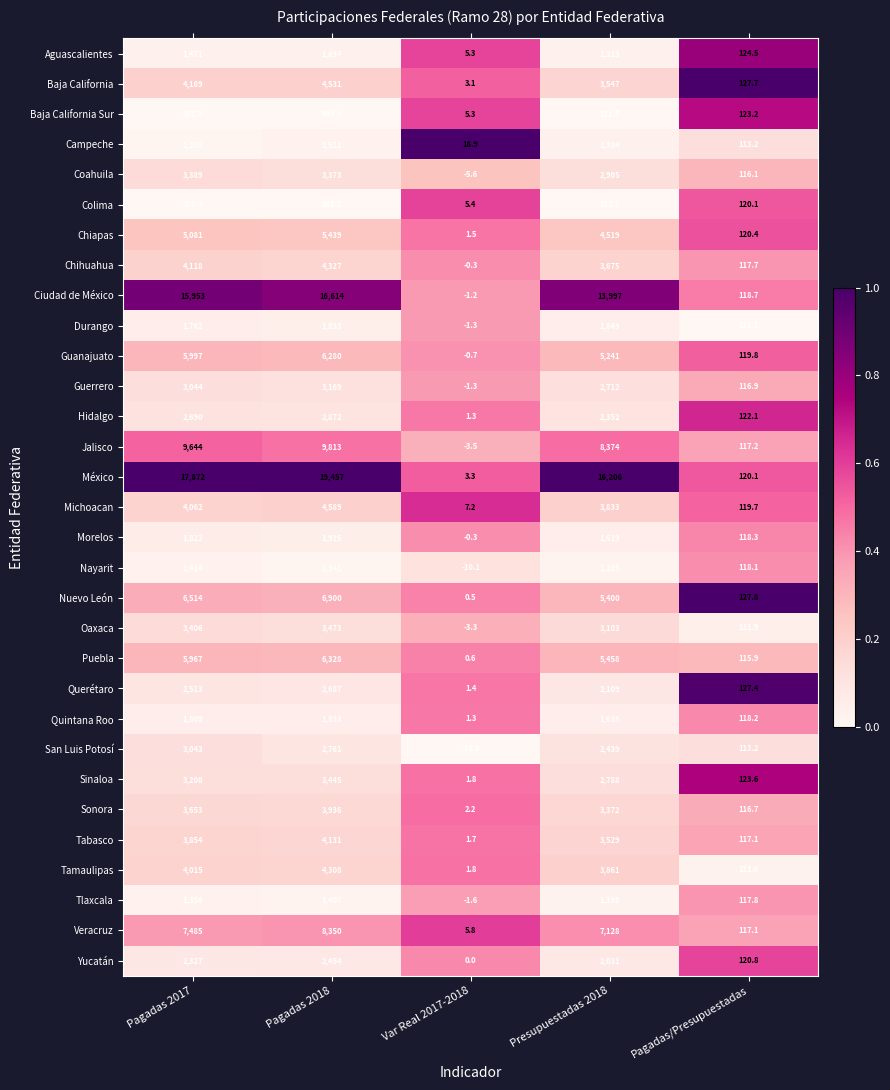

List the series in order of their peak value, highest first.

México, Ciudad de México, Jalisco, Veracruz, Nuevo León, Puebla, Guanajuato, Chiapas, Michoacan, Baja California, Chihuahua, Tamaulipas, Tabasco, Sonora, Oaxaca, Sinaloa, Coahuila, Guerrero, San Luis Potosí, Hidalgo, Querétaro, Yucatán, Quintana Roo, Morelos, Durango, Aguascalientes, Campeche, Nayarit, Tlaxcala, Baja California Sur, Colima